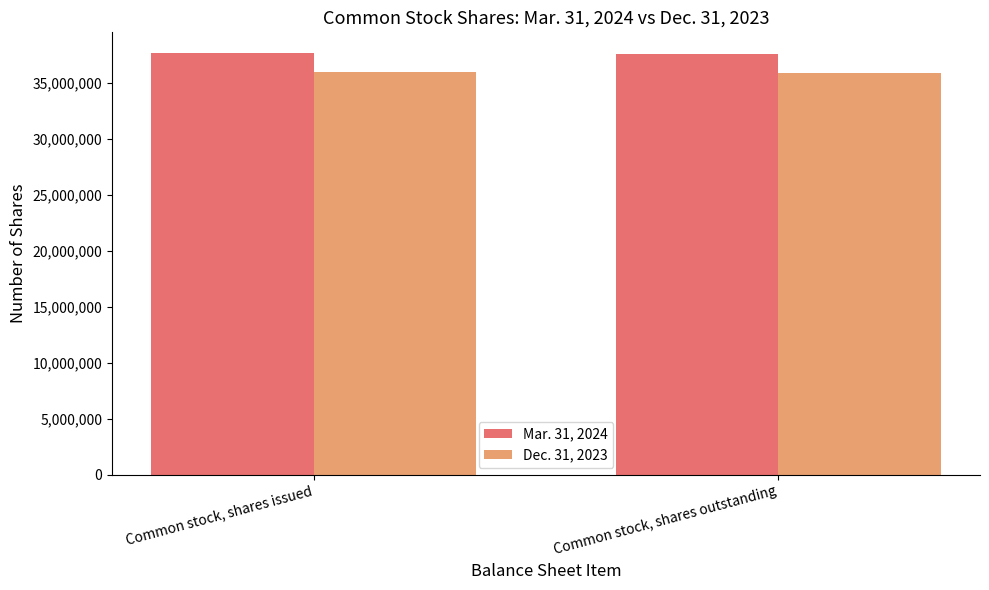

What is the average value of the Dec. 31, 2023 series?

35906874